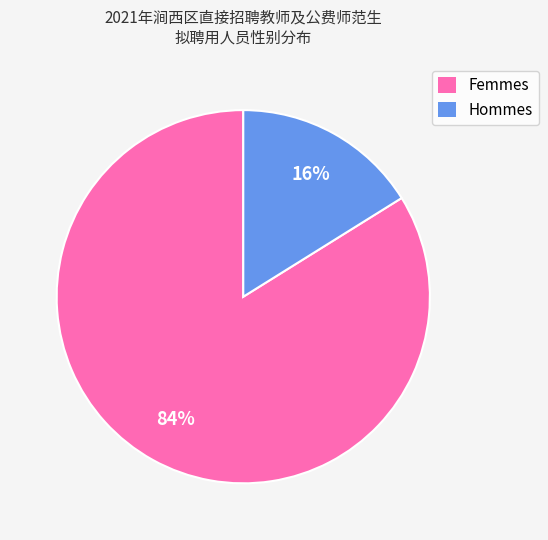

Which slice is the largest?

Femmes